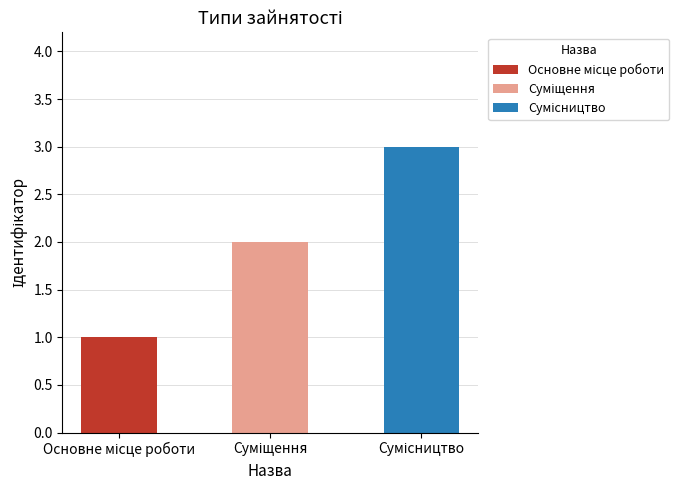

Reading left to right, what are all the values shown in this chart?

1	2	3